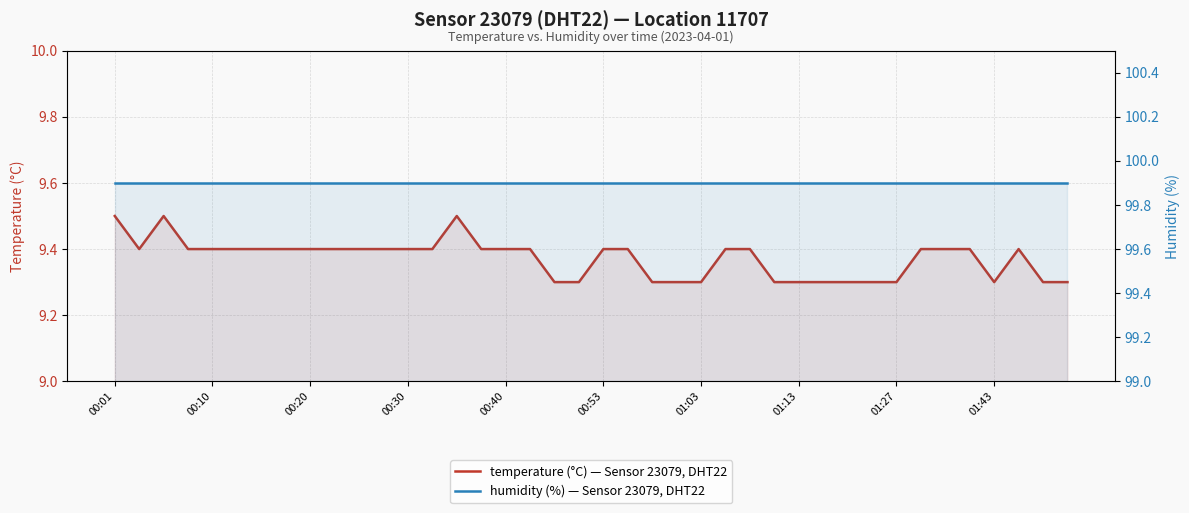

True or false: temperature (°C) — Sensor 23079, DHT22 and humidity (%) — Sensor 23079, DHT22 cross at least once.

False